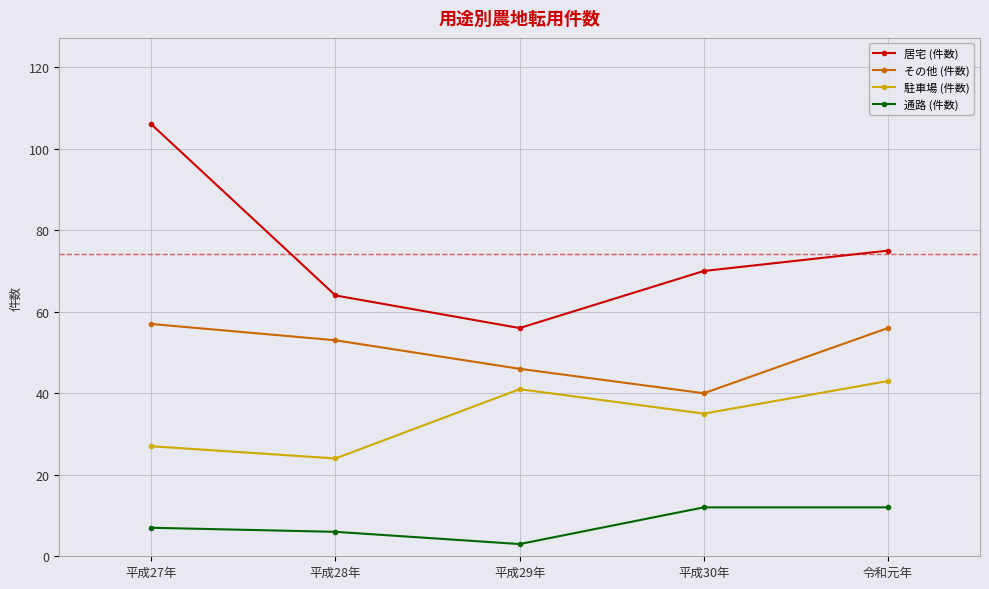

Reading left to right, list all the values displayed in this chart.

居宅 (件数): 平成27年=106	平成28年=64	平成29年=56	平成30年=70	令和元年=75
その他 (件数): 平成27年=57	平成28年=53	平成29年=46	平成30年=40	令和元年=56
駐車場 (件数): 平成27年=27	平成28年=24	平成29年=41	平成30年=35	令和元年=43
通路 (件数): 平成27年=7	平成28年=6	平成29年=3	平成30年=12	令和元年=12